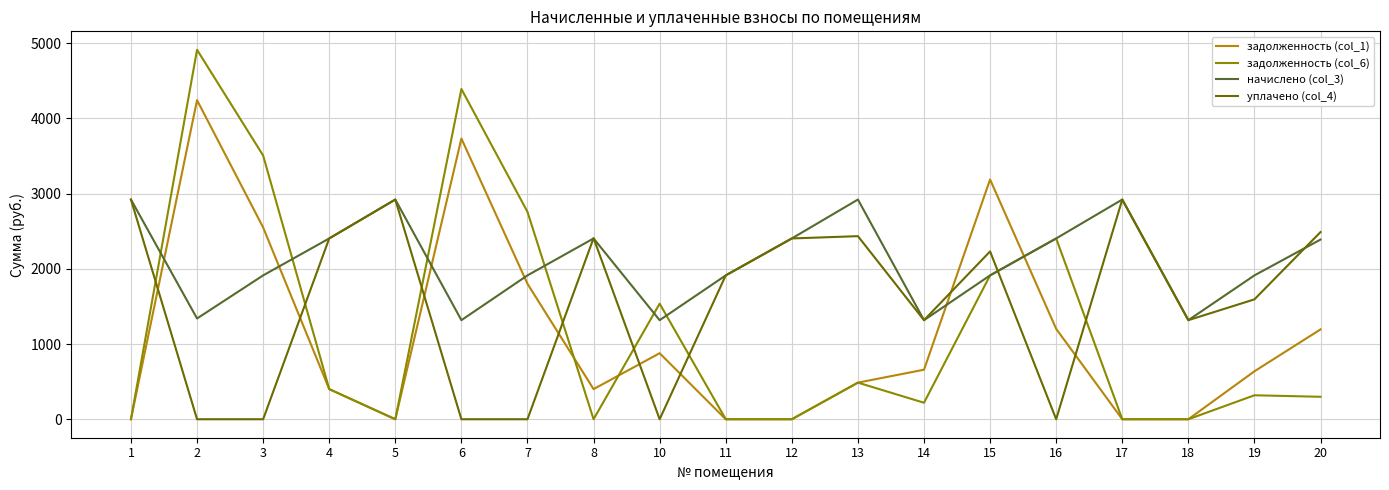

Which series has the largest total across all categories?

начислено (col_3)